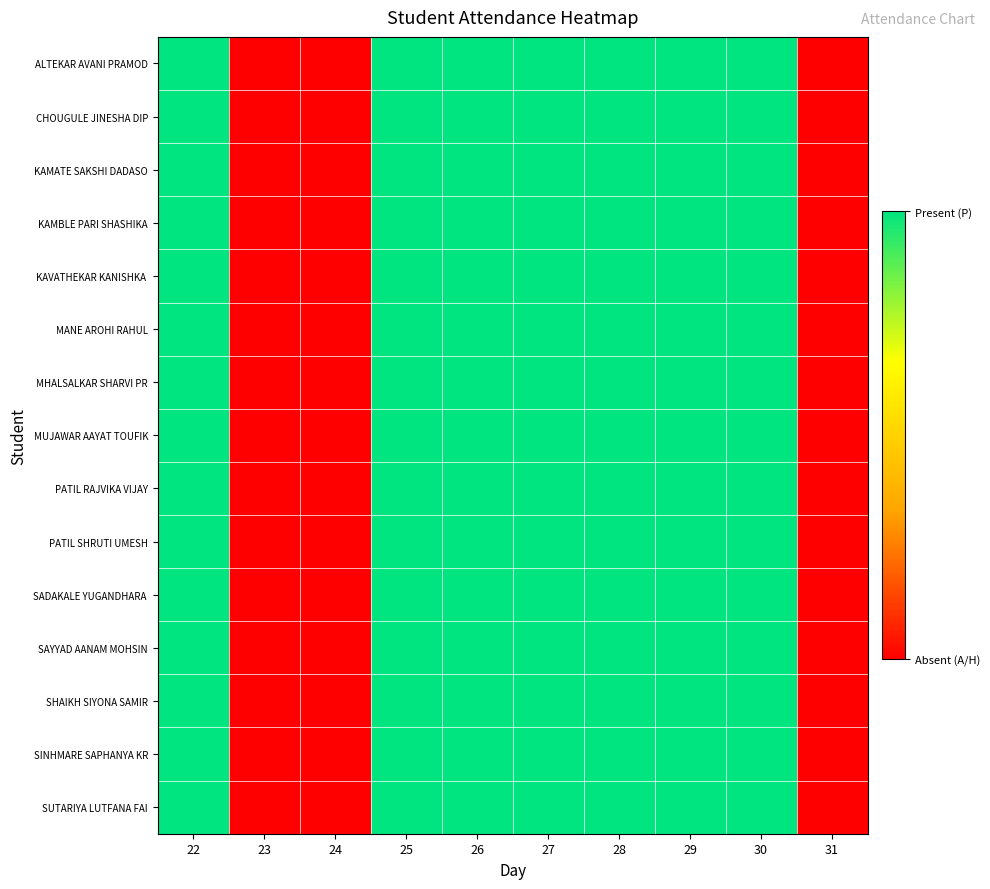

How many categories are shown in the chart?

10